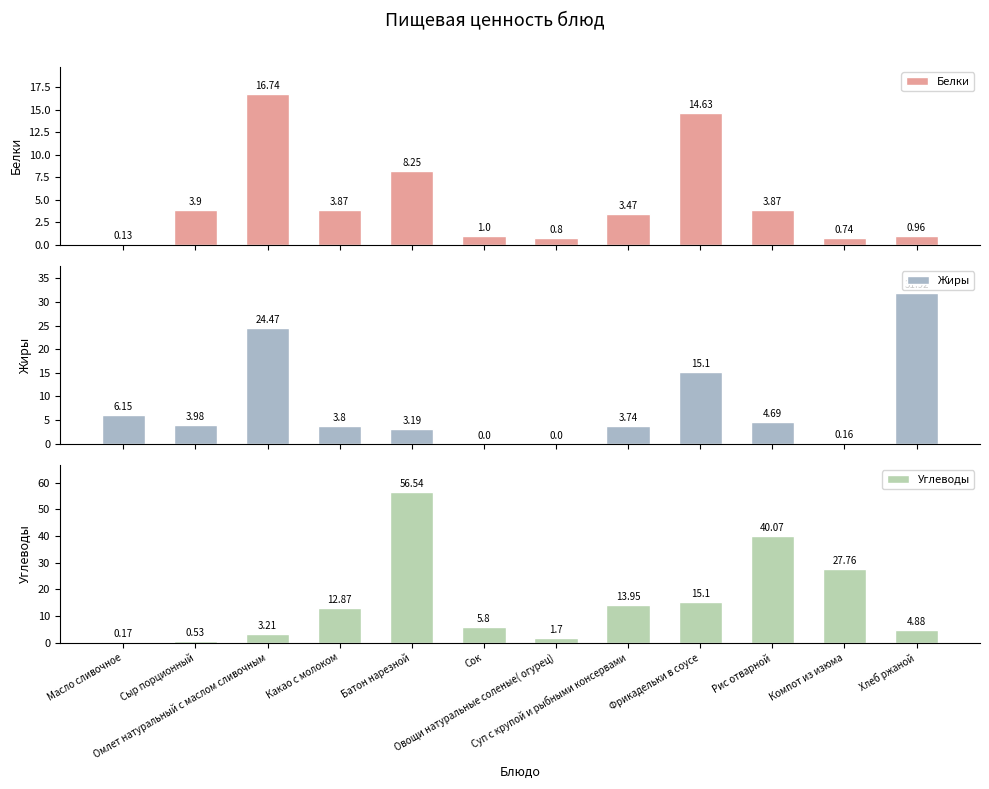

What are all the series names shown in the legend?

Белки, Жиры, Углеводы